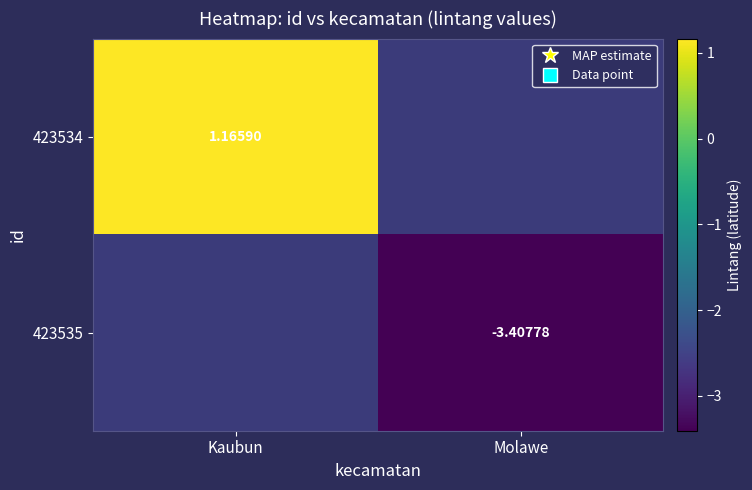

Is the value of 423534 at Kaubun greater than the value of 423535 at Molawe?

Yes